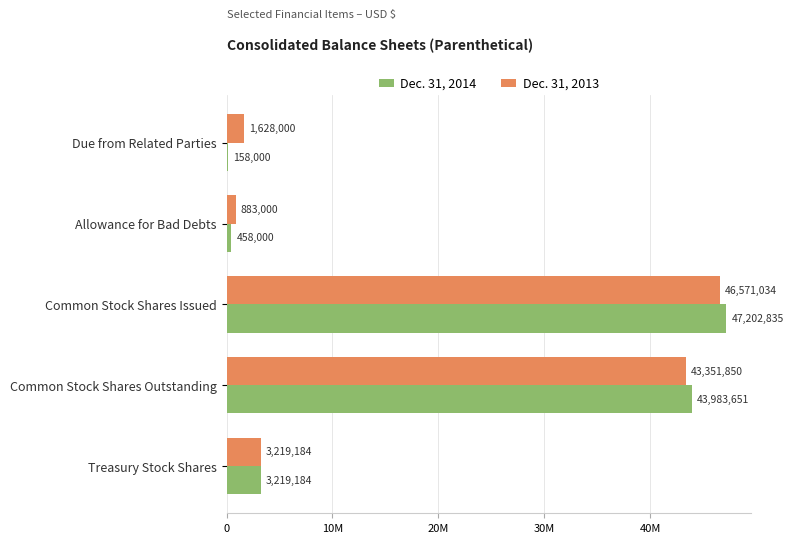

List the series in order of their overall mean, lowest first.

Dec. 31, 2014, Dec. 31, 2013